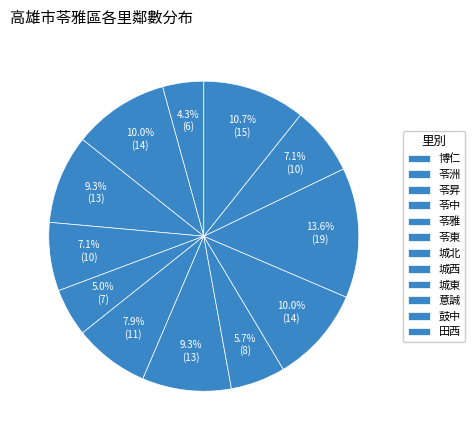

The 苓東 slice represents 8% of the pie. True or false?

True